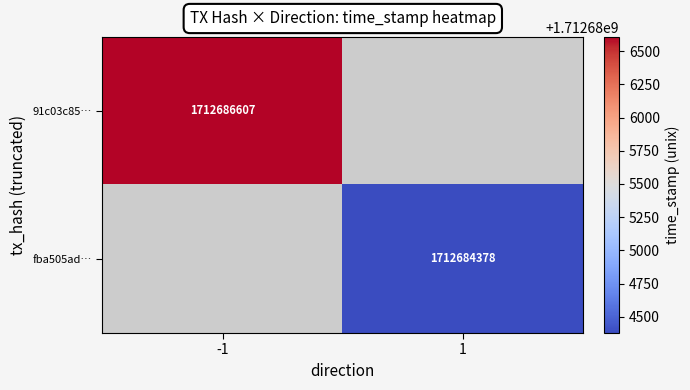

The value of fba505ad… at 1 is 2917920415. True or false?

False